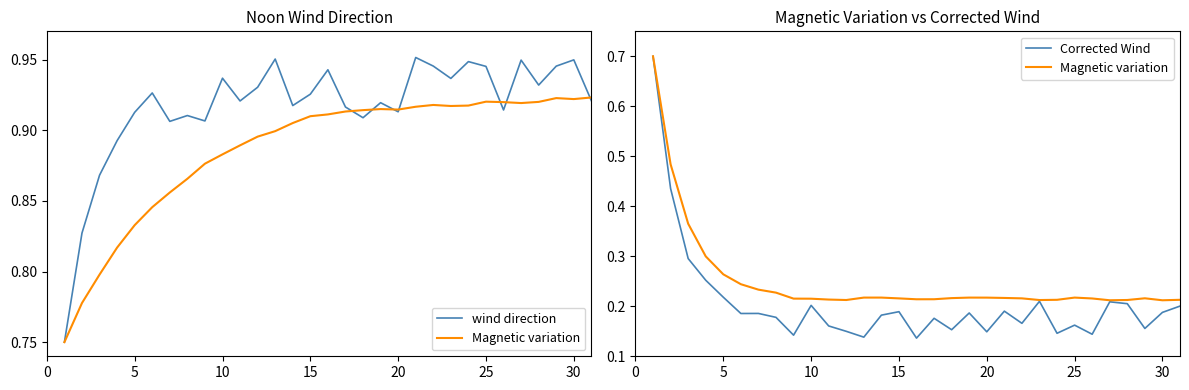

What is the difference between the second highest and minimum values in the Corrected Wind series?

0.3